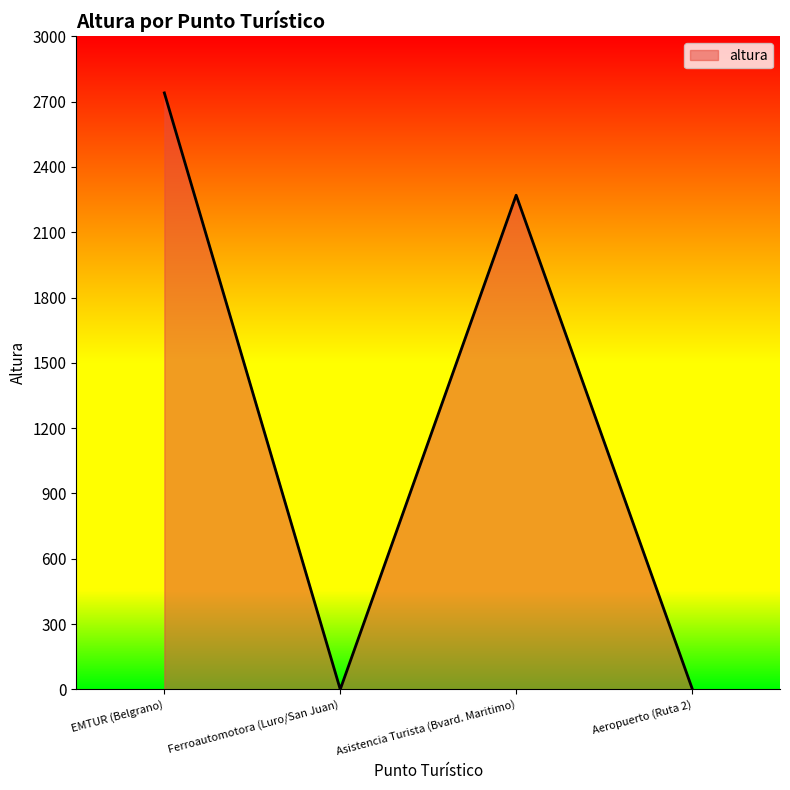

At which label is the value closest to 1370?

Asistencia Turista (Bvard. Maritimo)